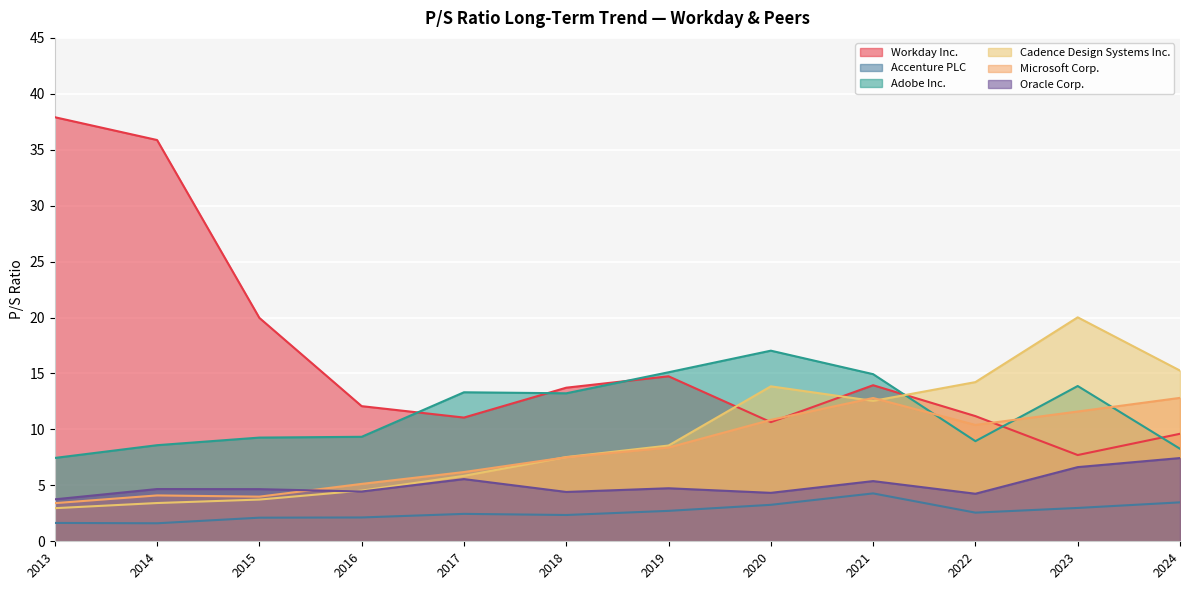

What is the total value across all series at 2018?

48.8